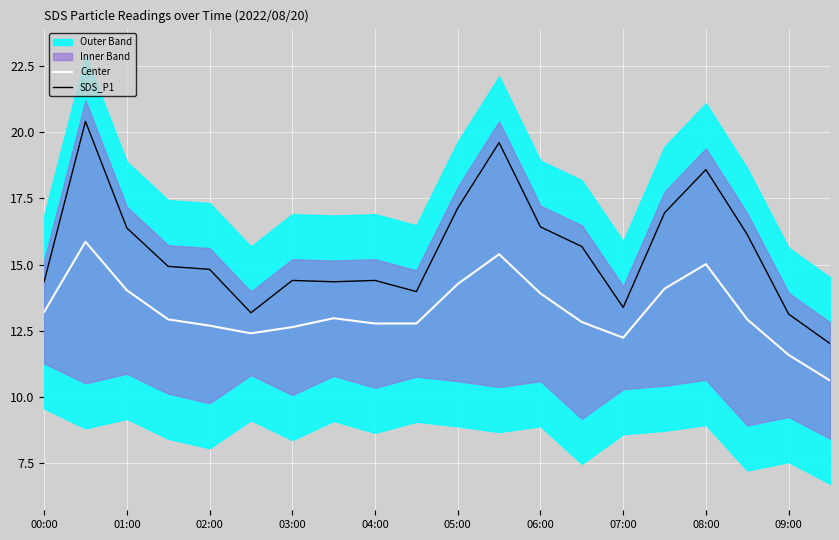

How many lines are shown in the chart?

2